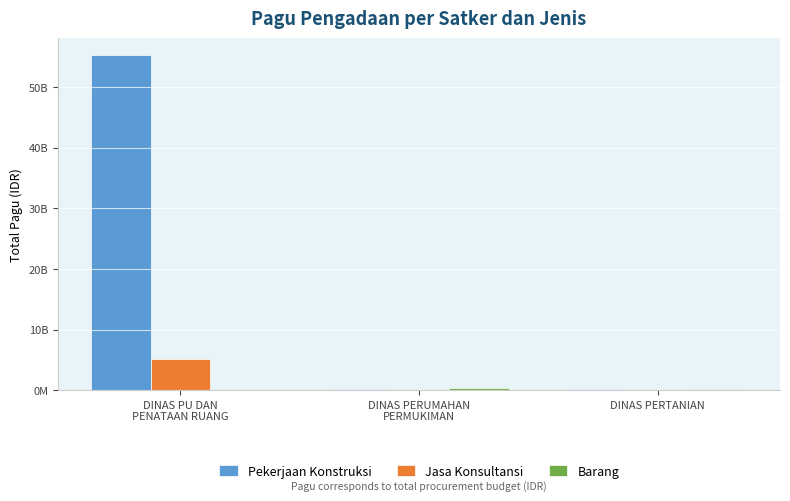

Where is Pekerjaan Konstruksi nearest to the value 27715950000?

DINAS PERUMAHAN
PERMUKIMAN